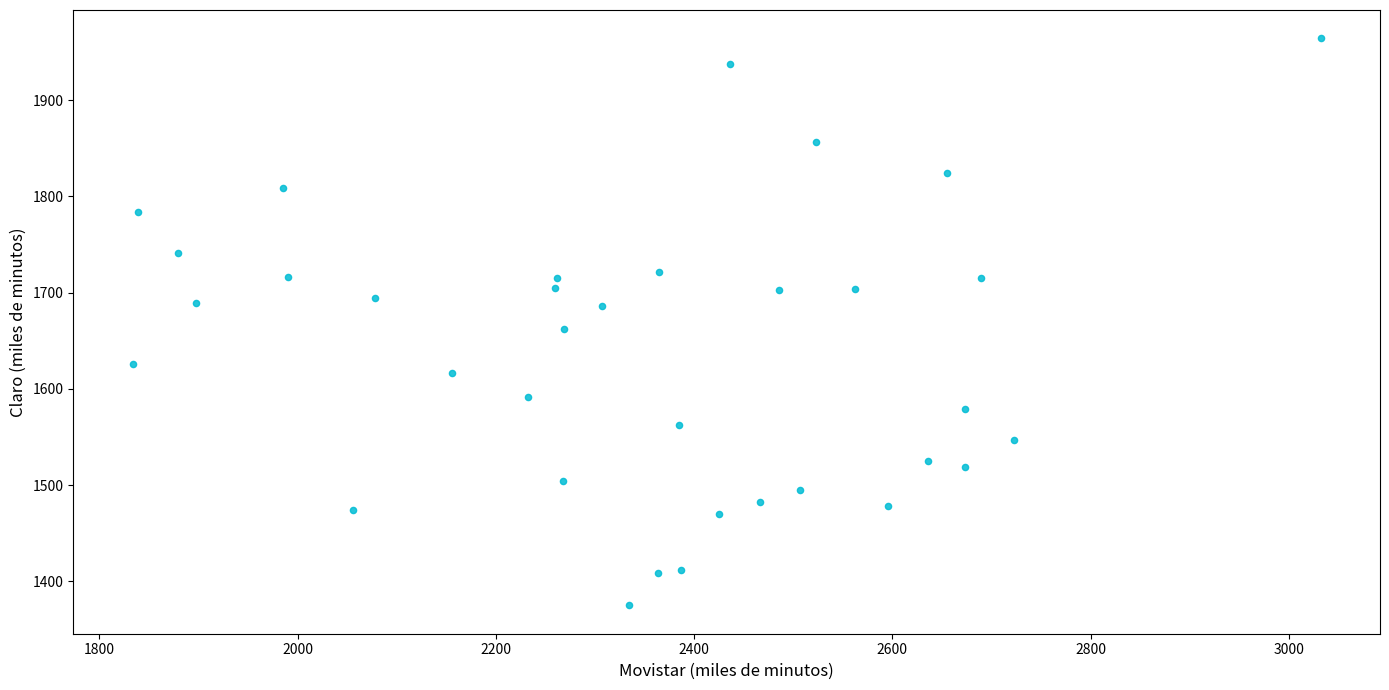

What Y value in the scatter plot is closest to 1669?

1662.5